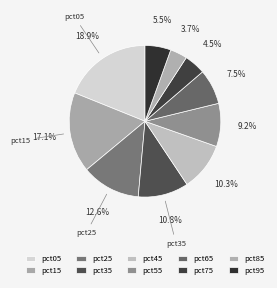

How many segments does this pie chart have?

10